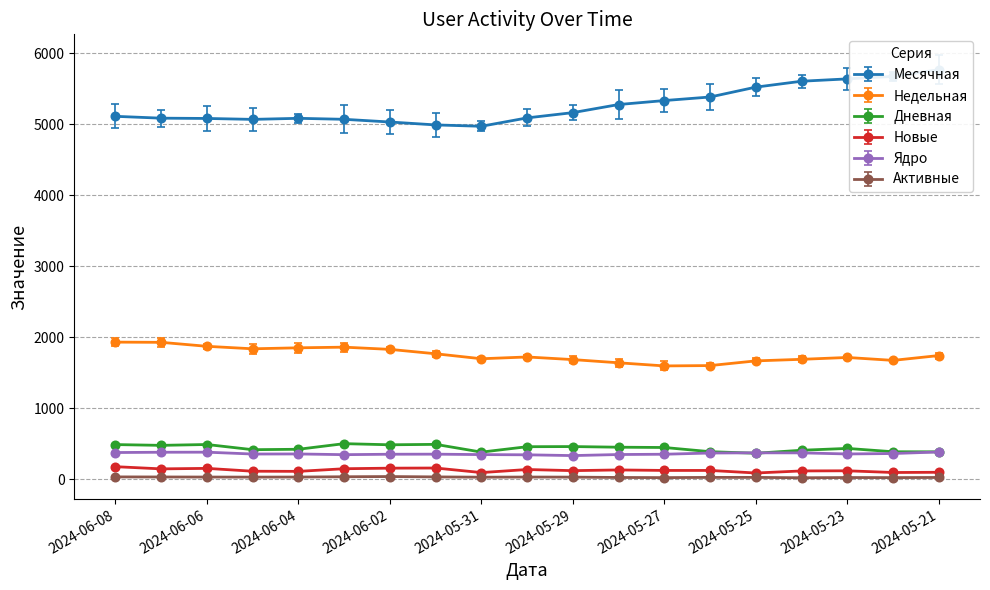

At which label is Недельная closest to 1763?

2024-06-01